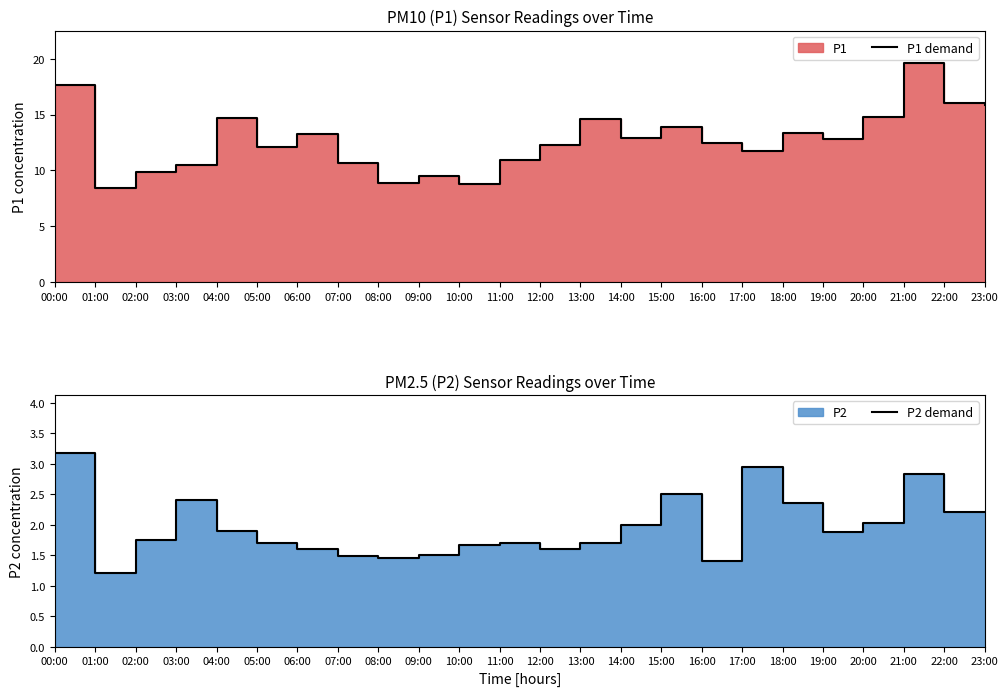

Where is the first local maximum for P1 demand?

04:00